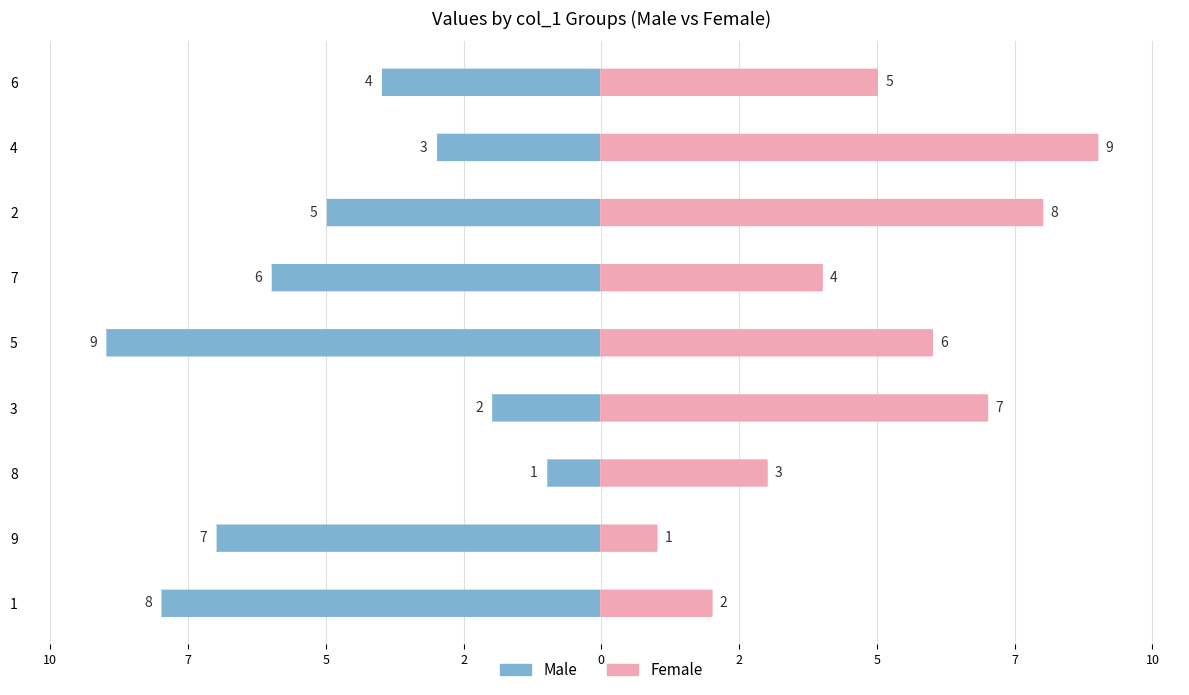

What are all the series names shown in the legend?

Male, Female